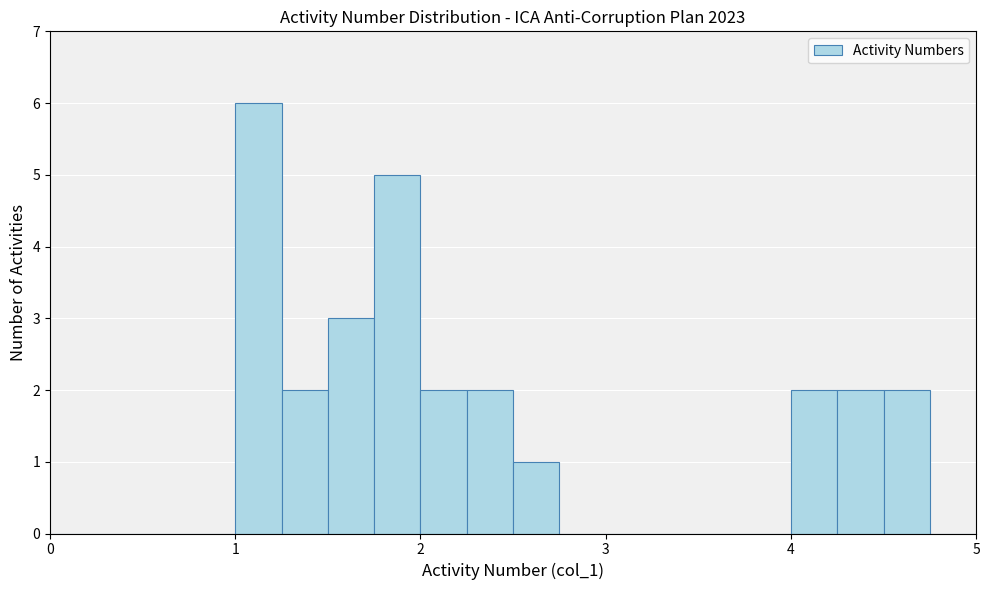

Read against the x-axis, roughly where is the centre of the tallest bar?

1.1